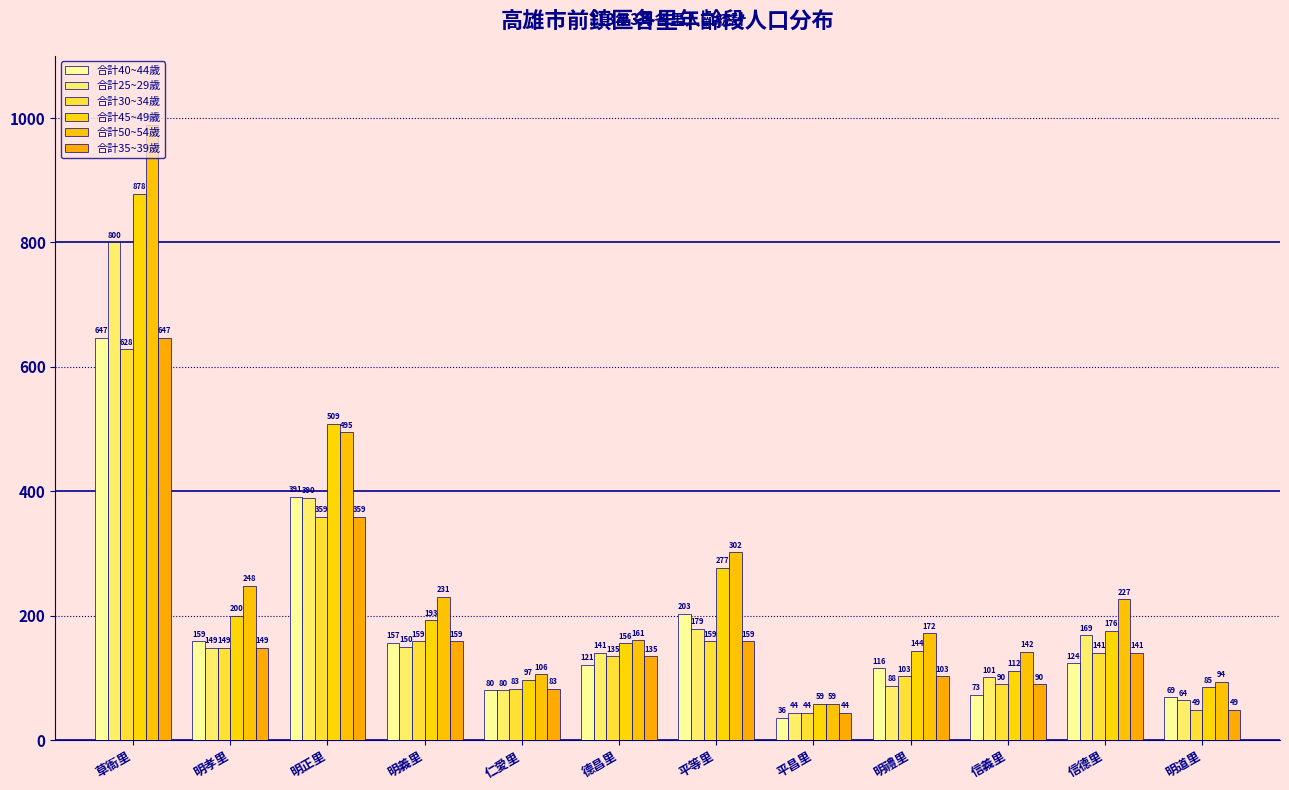

At which label does 合計50~54歲 reach its peak?

草衙里